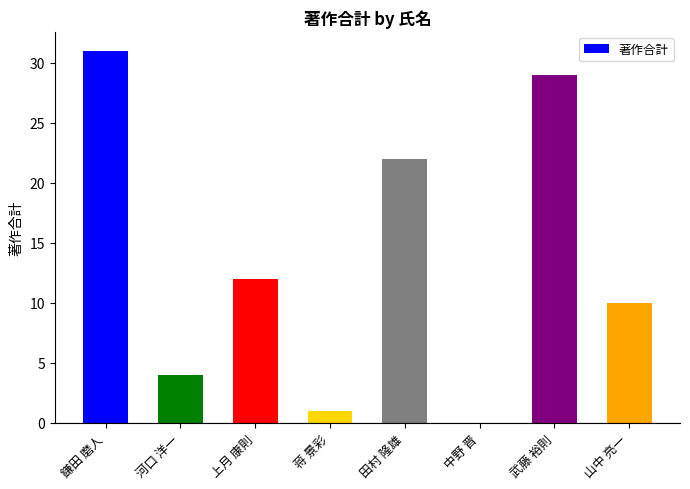

True or false: the data shows 2 at 山中 亮一.

False